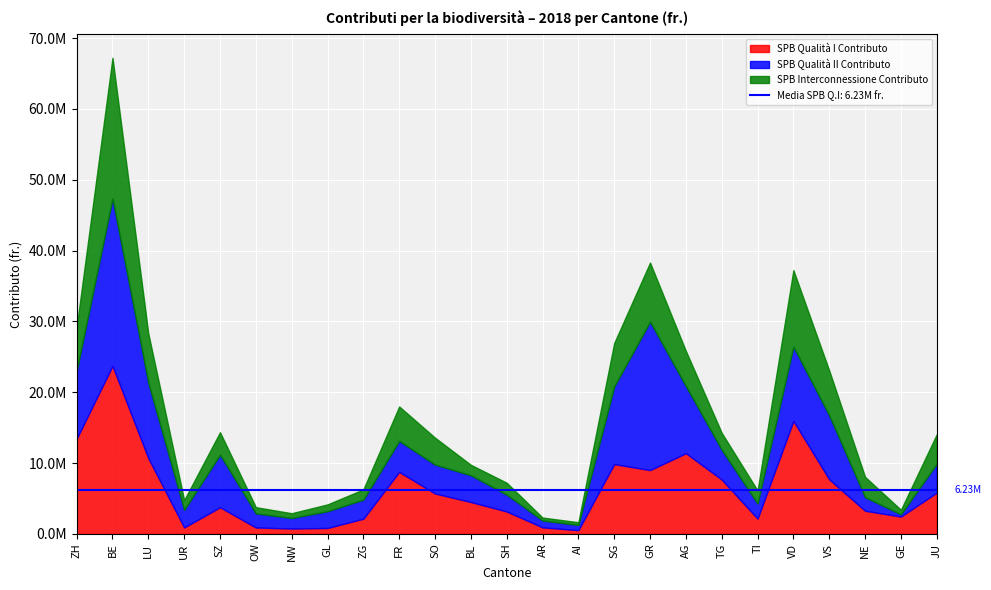

What is the approximate value of SPB Qualità II Contributo at VS?

9024773